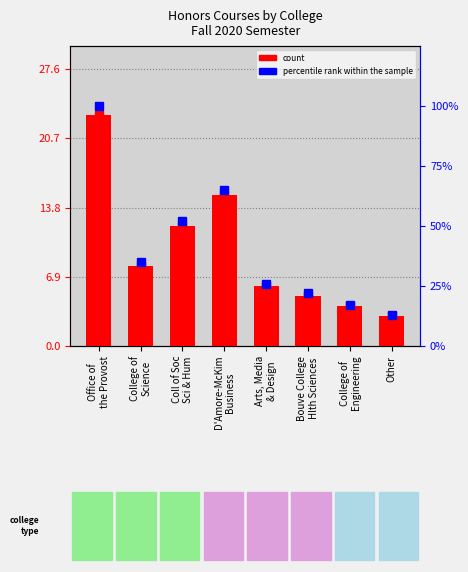

Reading left to right, what are all the values shown in this chart?

count: Office of
the Provost=23	College of
Science=8	Coll of Soc
Sci & Hum=12	D'Amore-McKim
Business=15	Arts, Media
& Design=6	Bouve College
Hlth Sciences=5	College of
Engineering=4	Other=3
percentile rank within the sample: Office of
the Provost=100	College of
Science=35	Coll of Soc
Sci & Hum=52	D'Amore-McKim
Business=65	Arts, Media
& Design=26	Bouve College
Hlth Sciences=22	College of
Engineering=17	Other=13